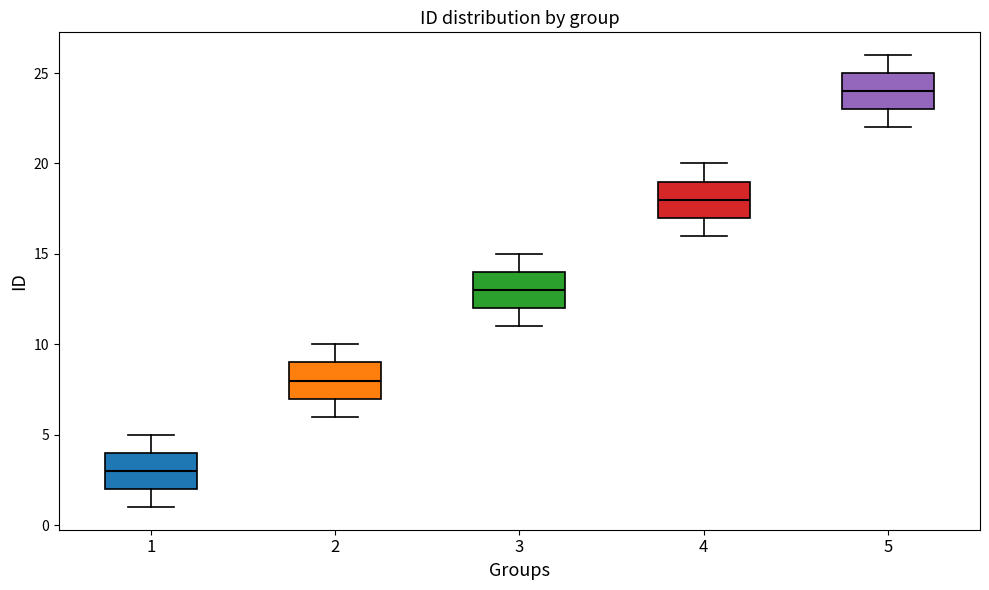

Where is the lower edge of the box at x = 4 on the y-axis? The values are not printed on the chart, so give them approximately, as read against the axis.

17